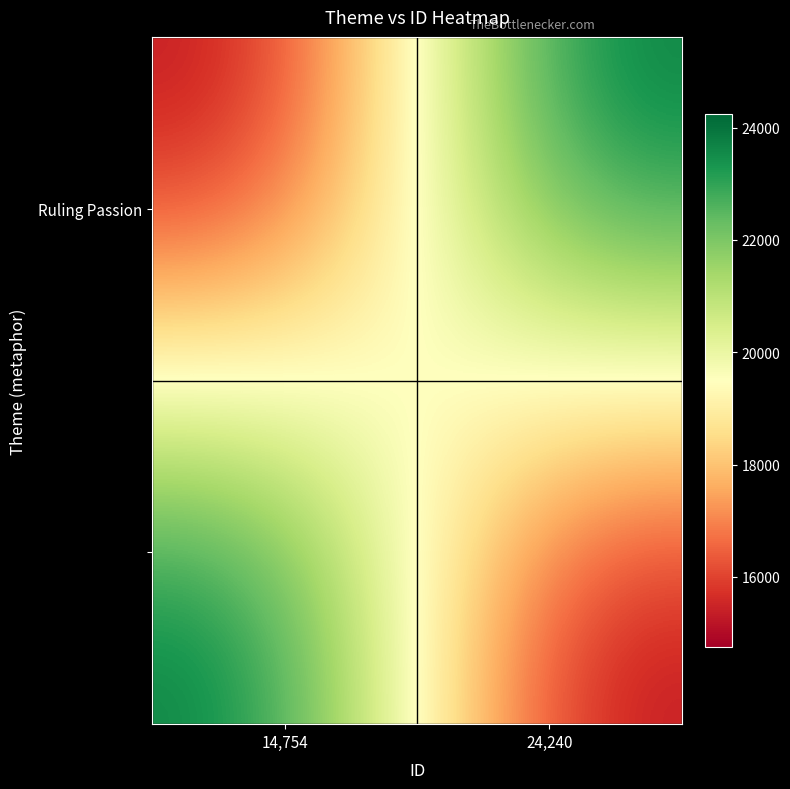

How many distinct data groups are displayed?

2